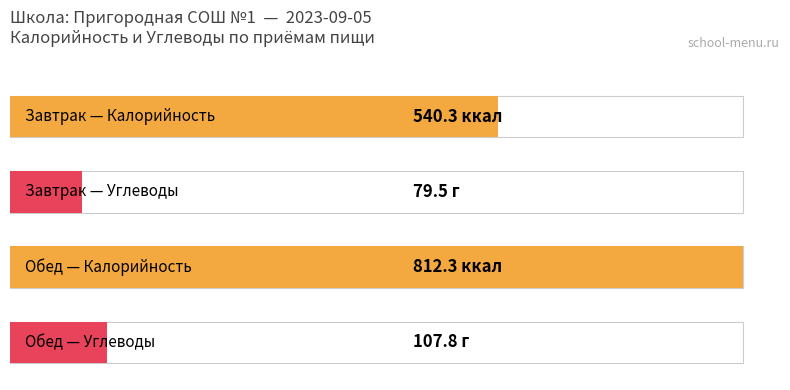

What is the difference between the maximum and minimum values in the Калорийность series?

272.0